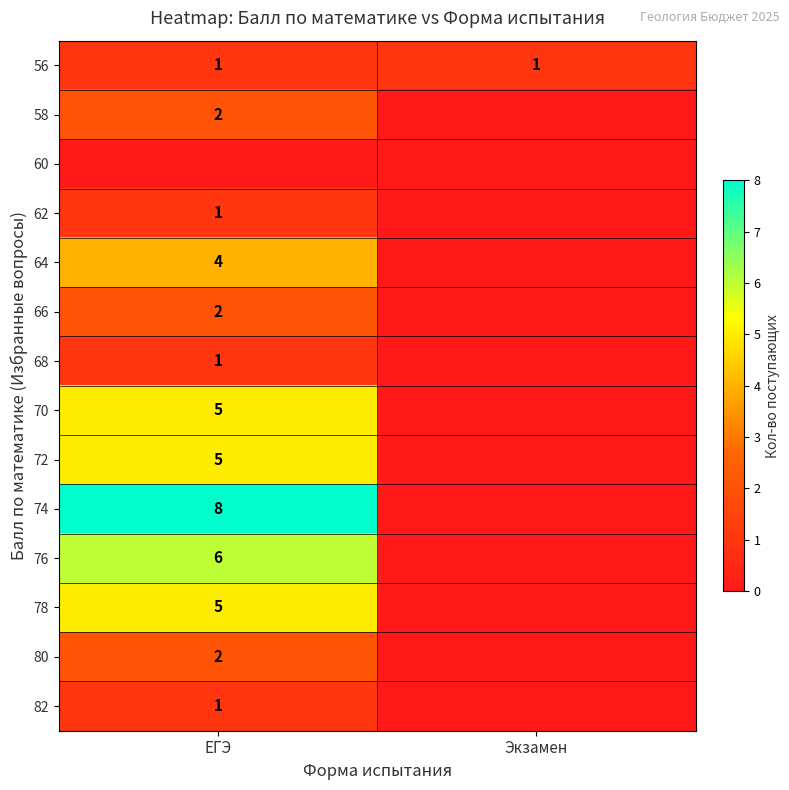

True or false: 66 has a value of 1 at ЕГЭ.

False